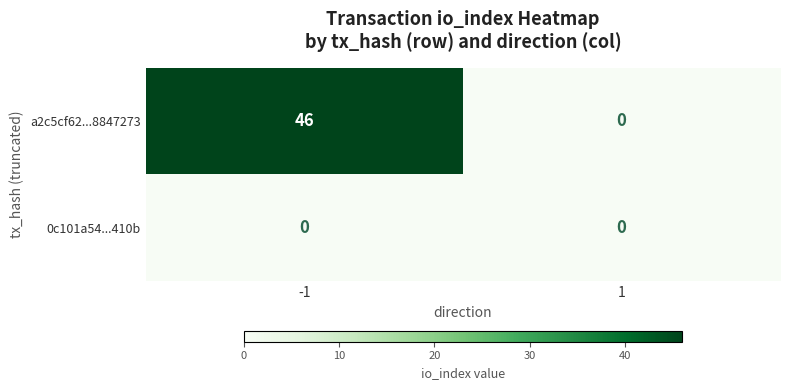

At which category is the sum across all series the highest?

-1